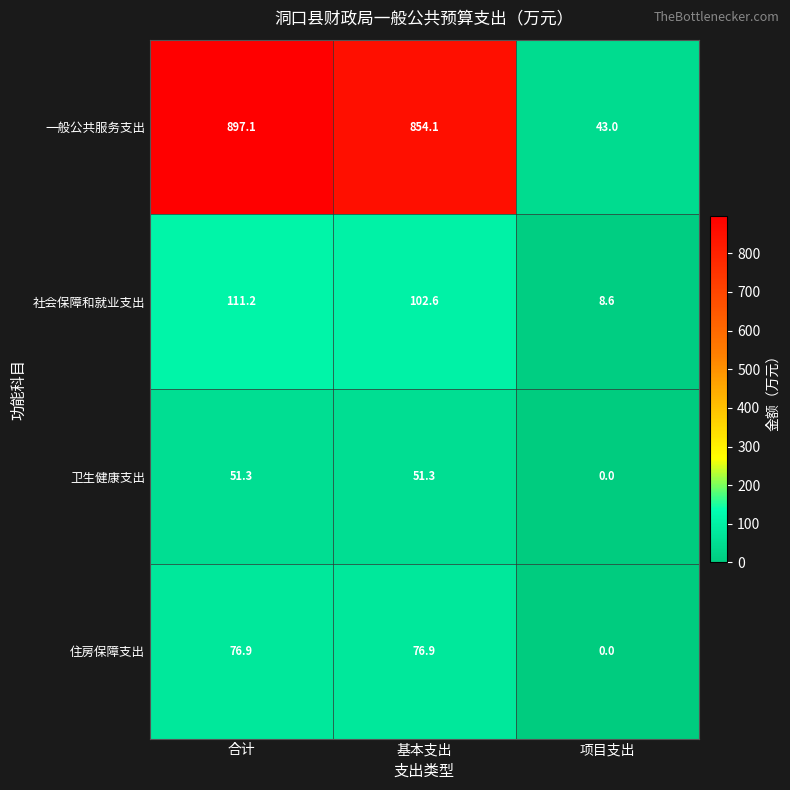

At which category is the sum across all series the highest?

合计